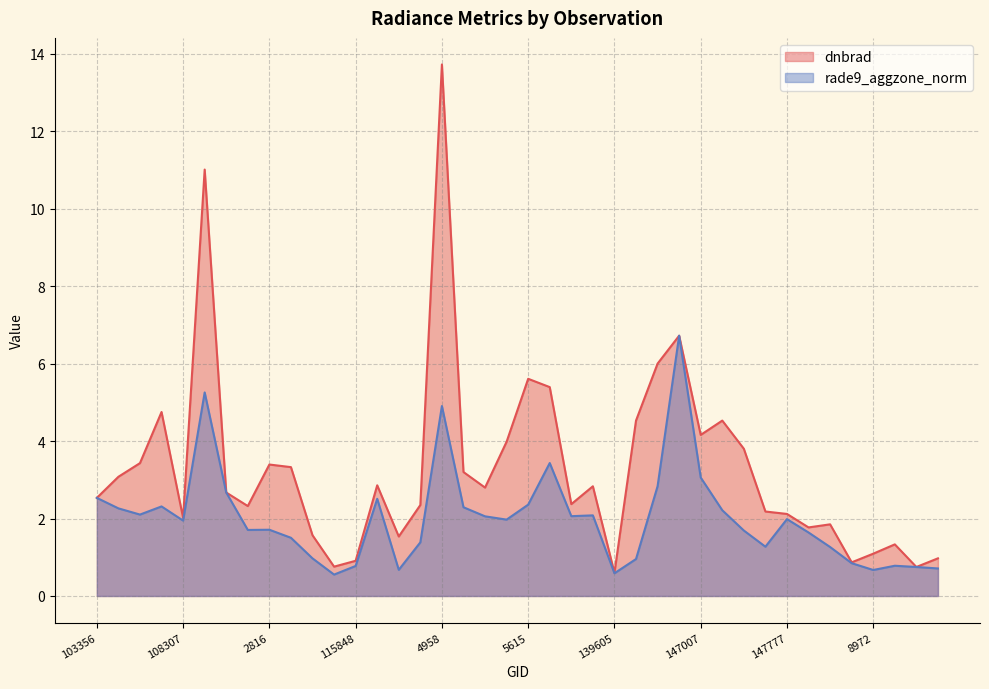

True or false: rade9_aggzone_norm has more than 0 points higher than both neighbors.

True